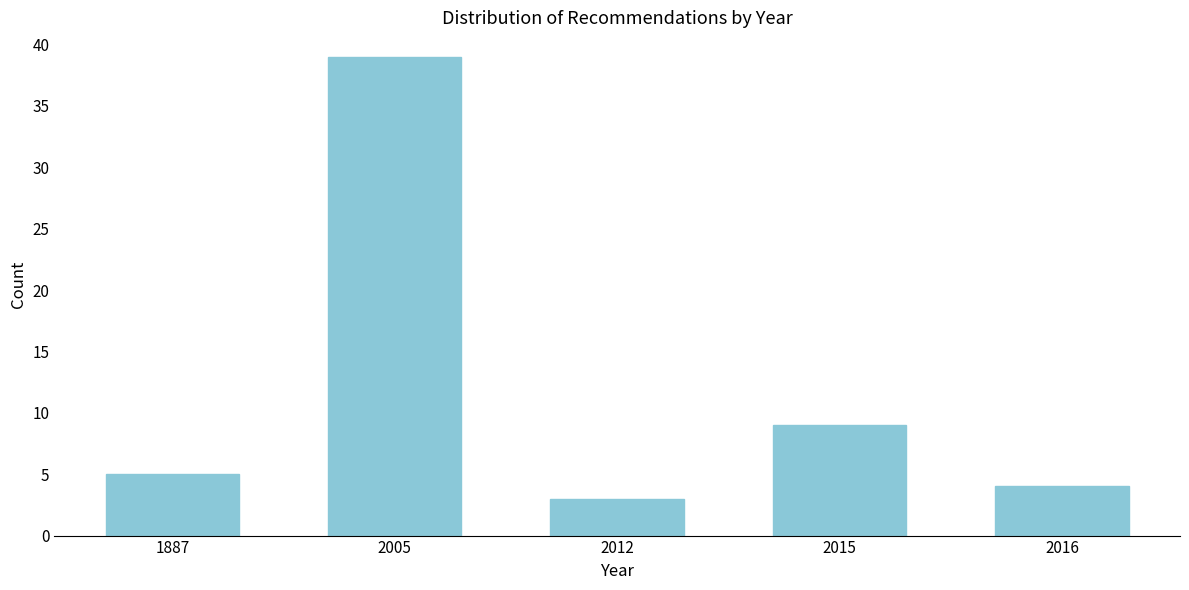

Reading left to right, extract all data points from this chart.

1887=5	2005=39	2012=3	2015=9	2016=4